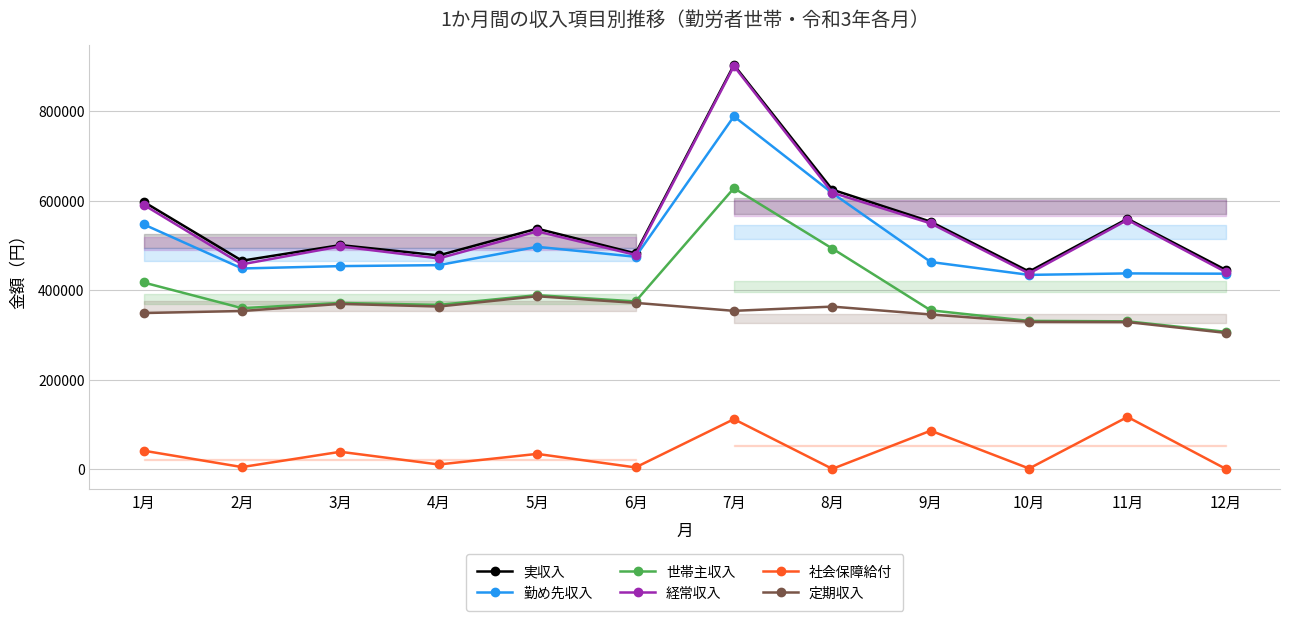

At 10月, list the series in order from largest to smallest.

実収入, 経常収入, 勤め先収入, 世帯主収入, 定期収入, 社会保障給付